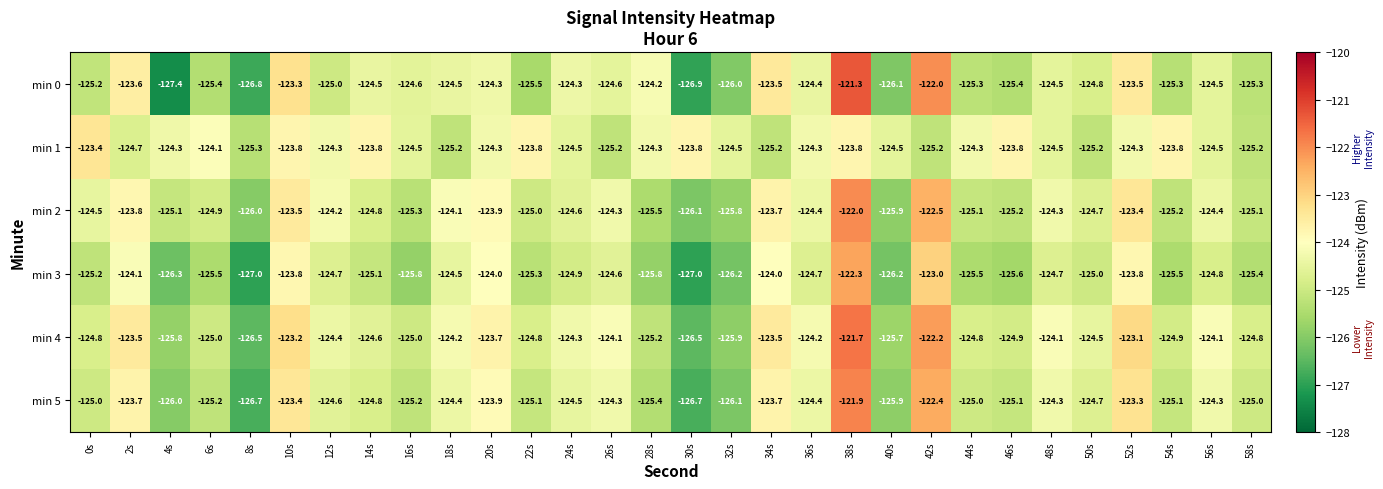

Is the value of min 4 at 28s greater than the value of min 2 at 42s?

No